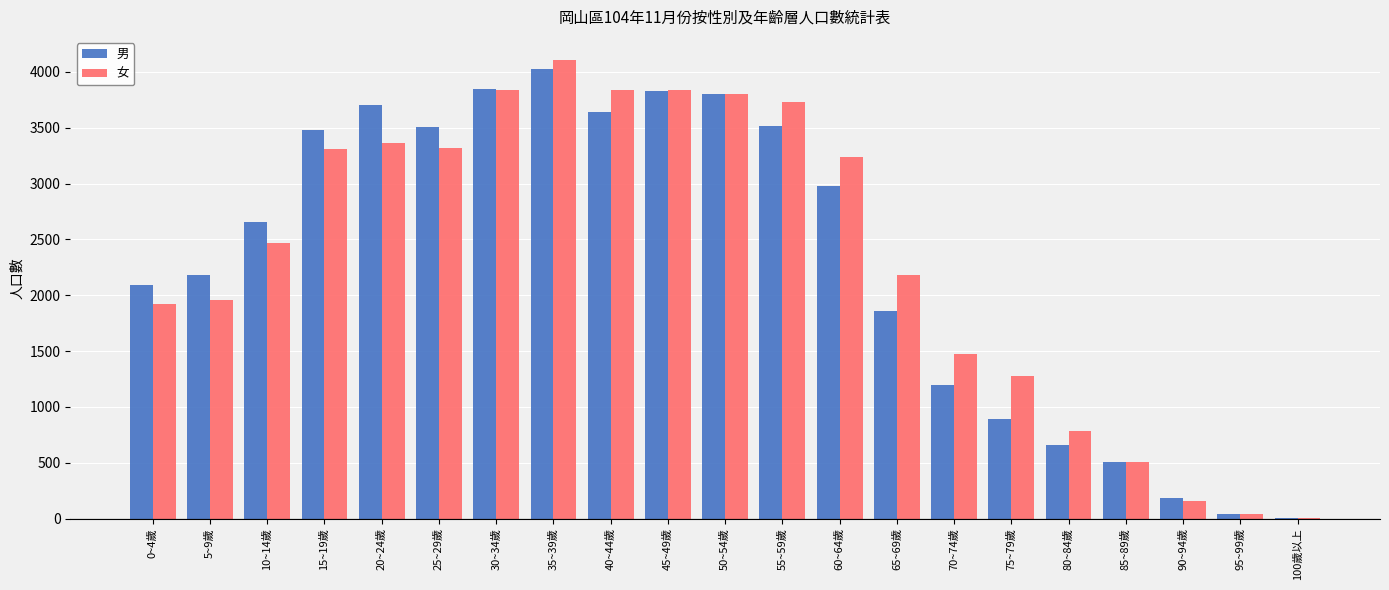

What is the sum of all 女 values?

49157